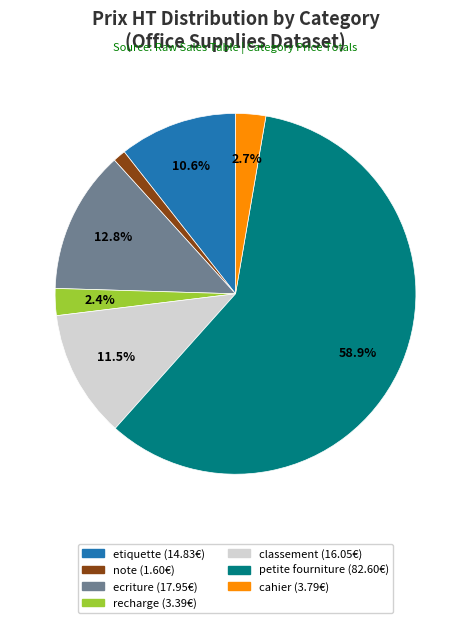

Count the number of slices in the pie.

7